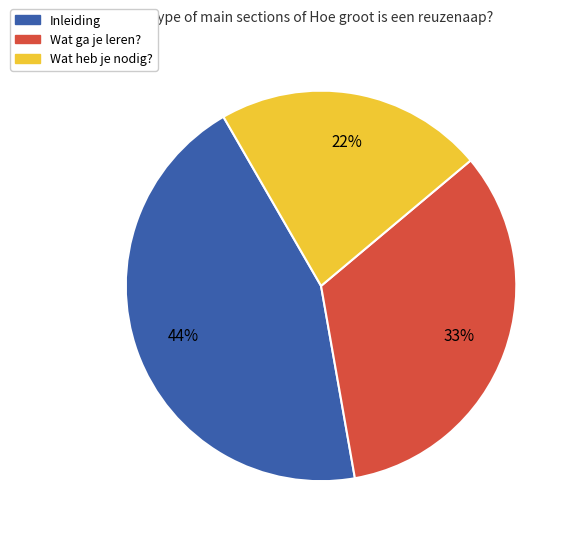

How many slices are in this pie chart?

3